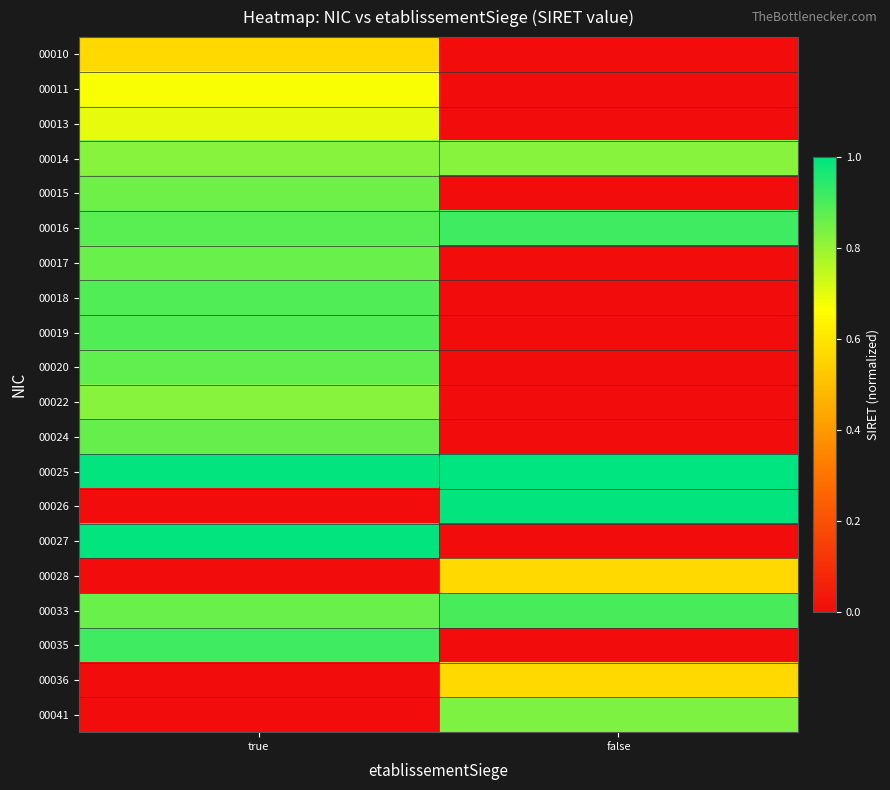

At how many categories does at least one series exceed 0?

2